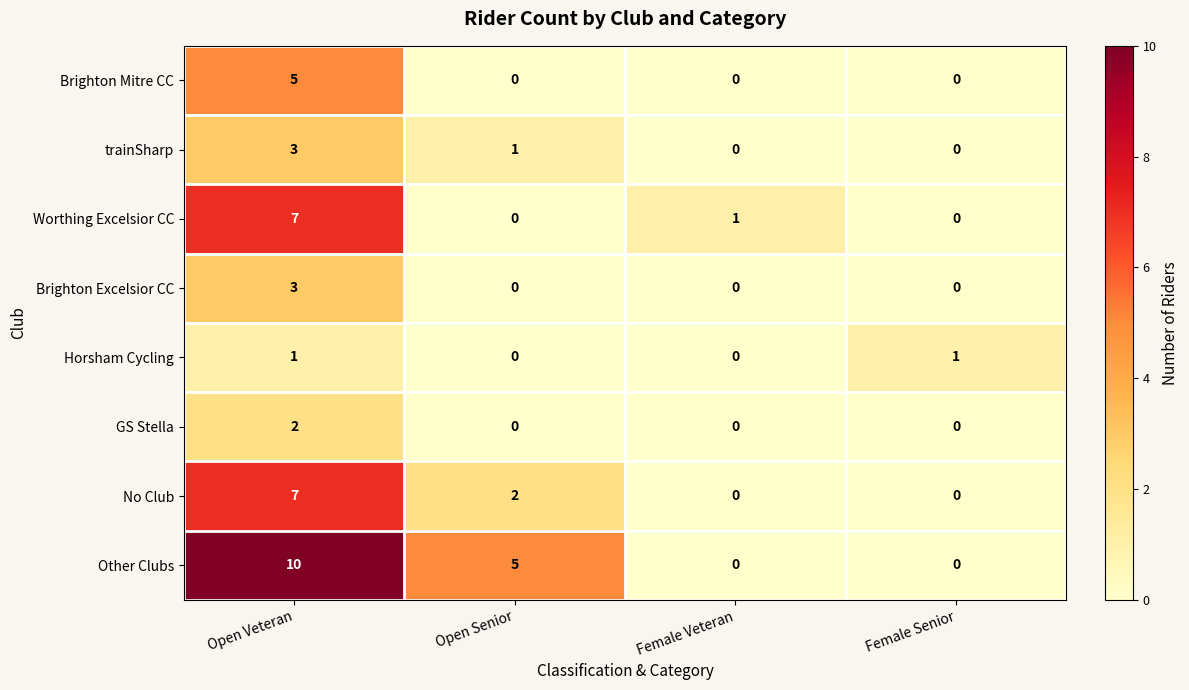

At which category does the chart reach its peak across all series?

Open Veteran